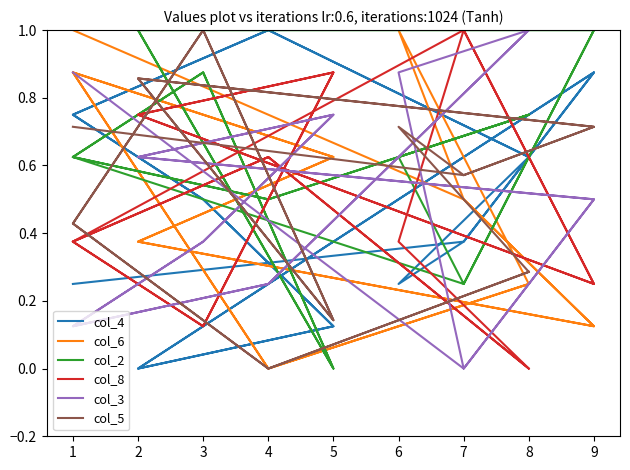

Does the chart have visible grid lines?

No